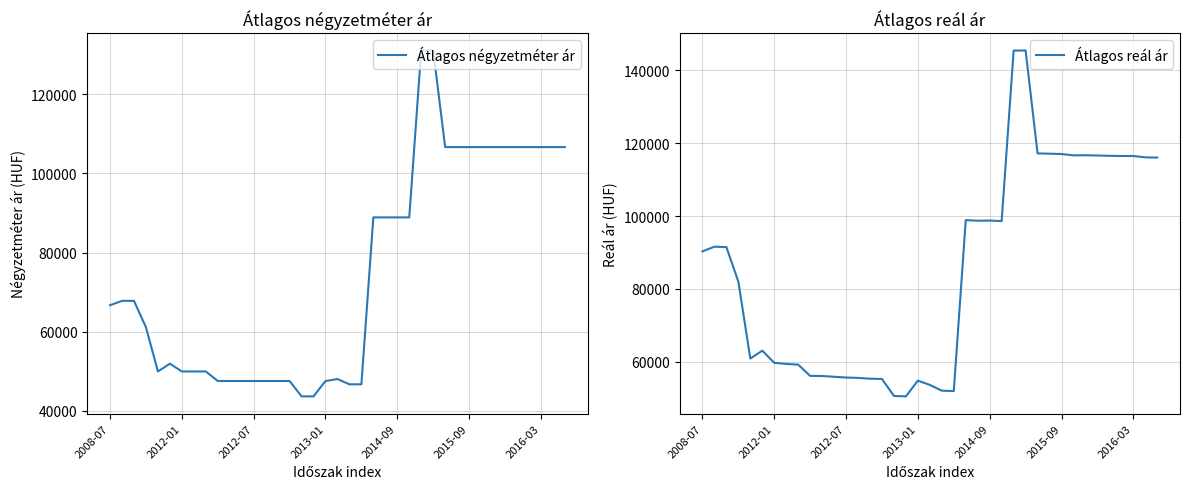

How many series are shown in this chart?

2